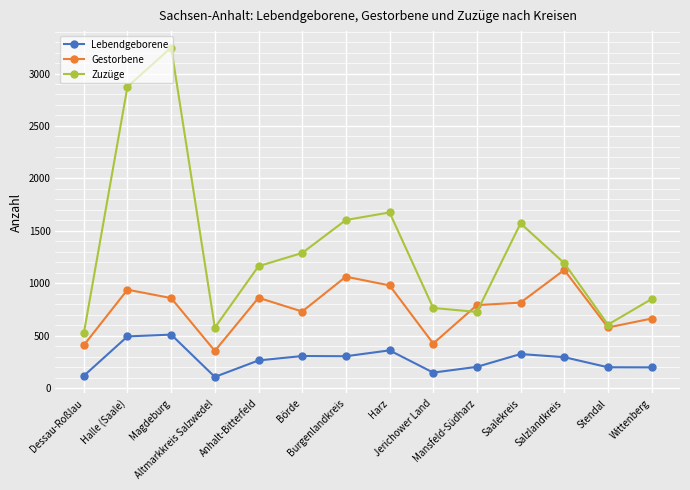

True or false: Lebendgeborene has more than 2 interior local peaks.

True